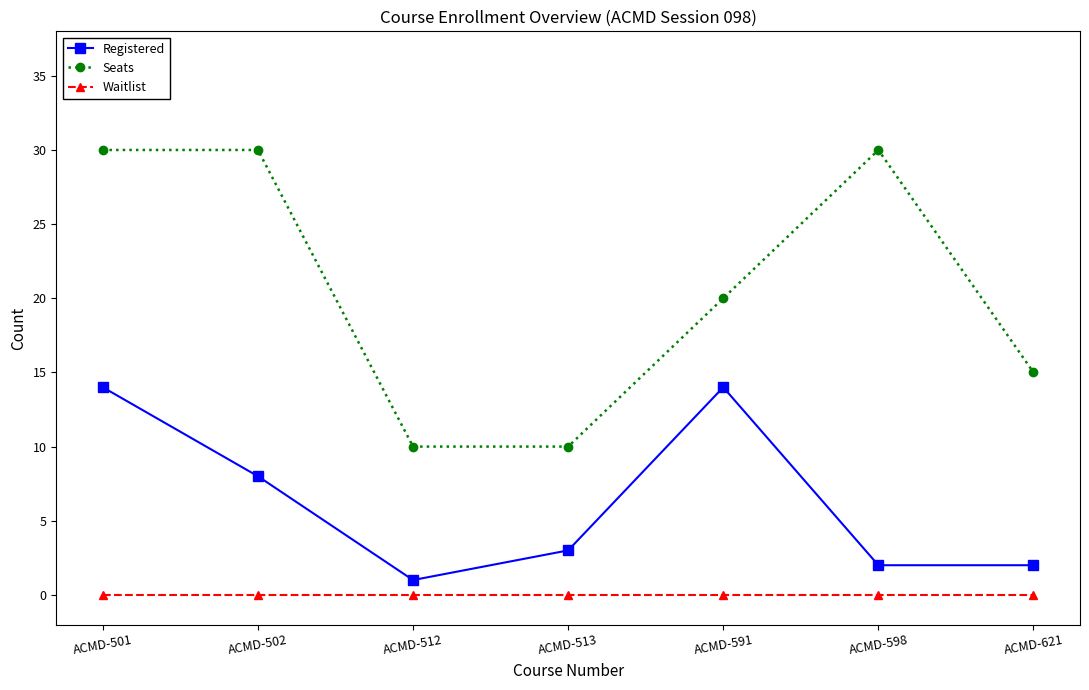

Reading left to right, list all the values displayed in this chart.

Registered: 14	8	1	3	14	2	2
Seats: 30	30	10	10	20	30	15
Waitlist: 0	0	0	0	0	0	0